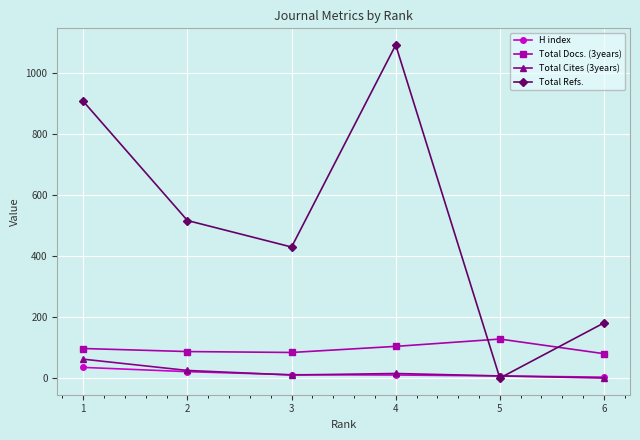

What is the difference between the Total Docs. (3years) values at 5 and 6?

48